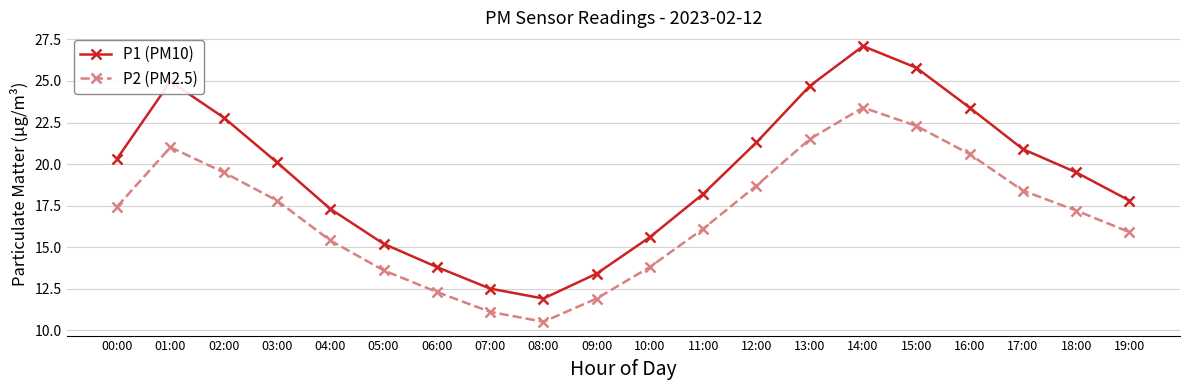

Which category has the highest value in the P1 (PM10) series?

14:00